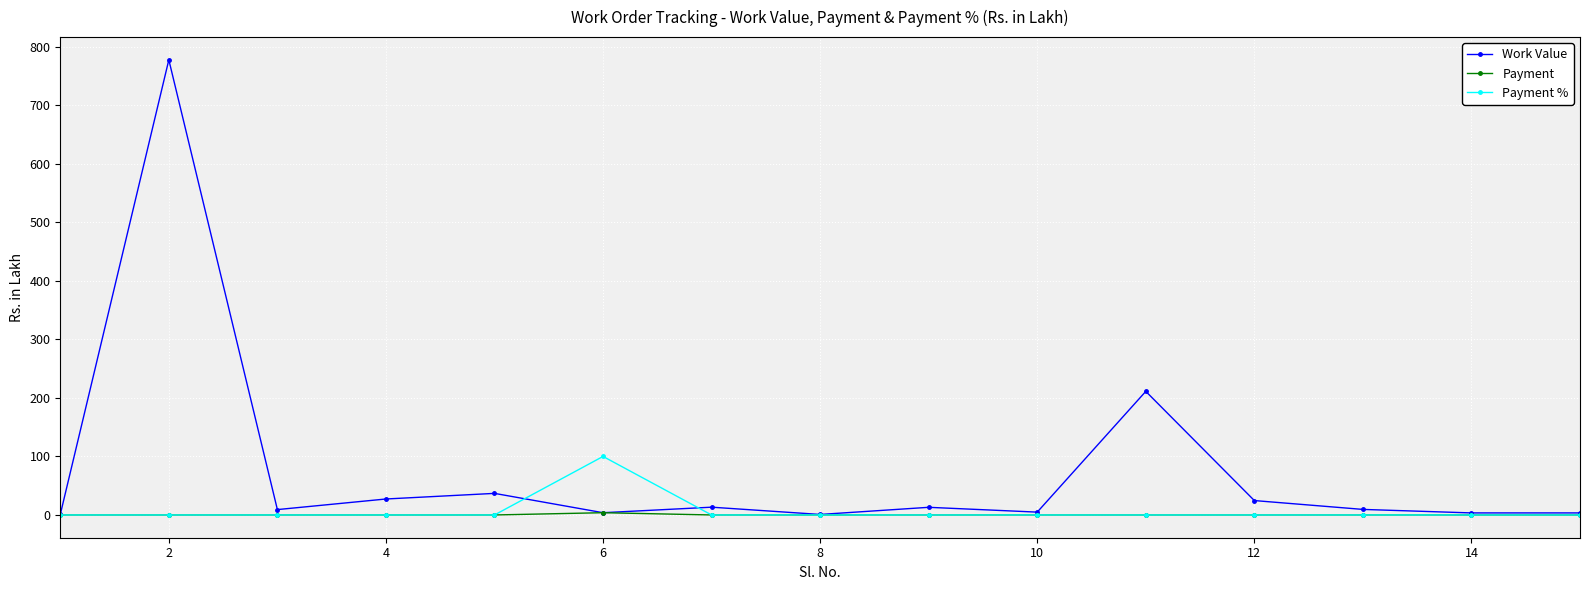

Which series has the largest range (max minus min)?

Work Value